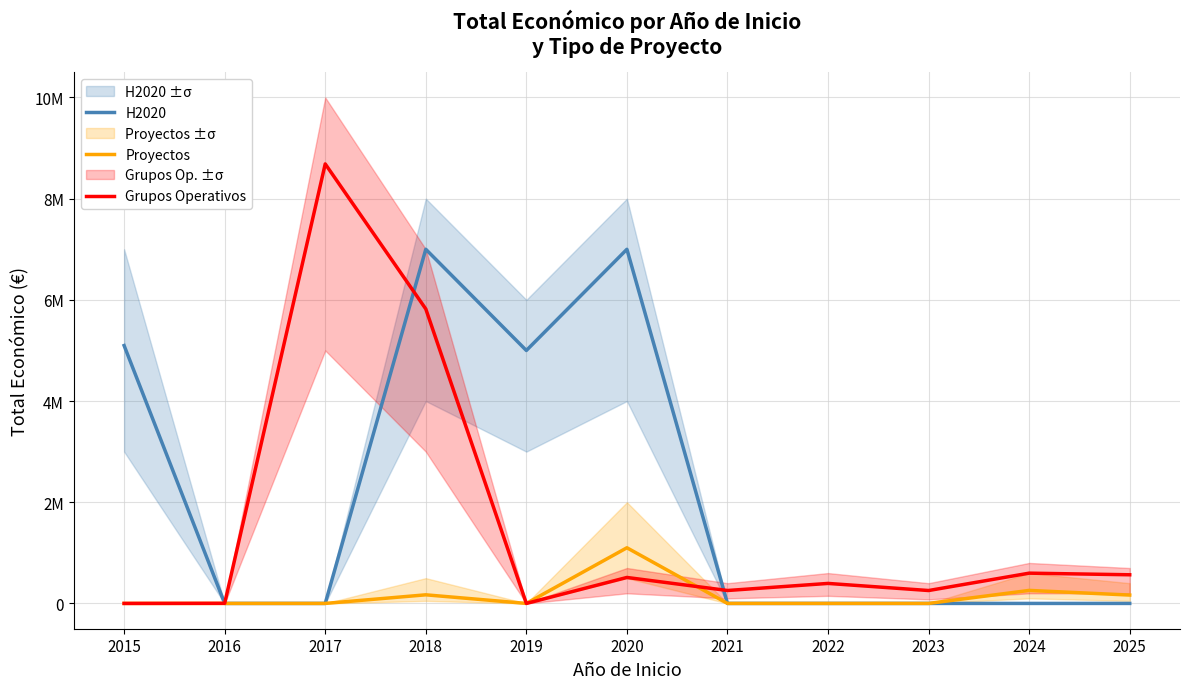

True or false: Proyectos and H2020 cross at least once.

False